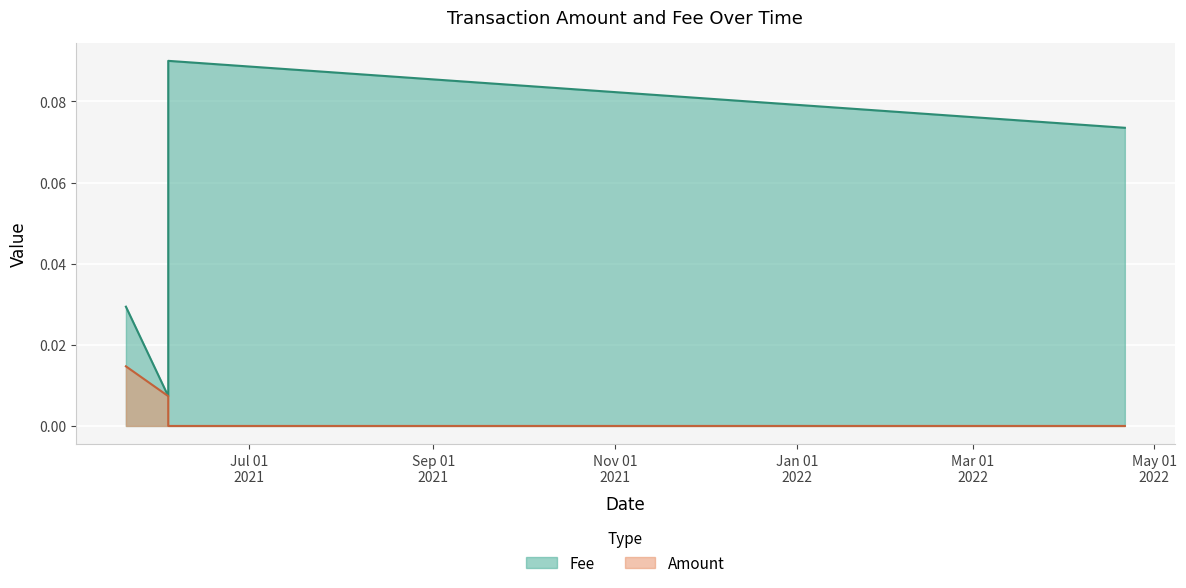

Rank the series by their average value, from lowest to highest.

Amount, Fee